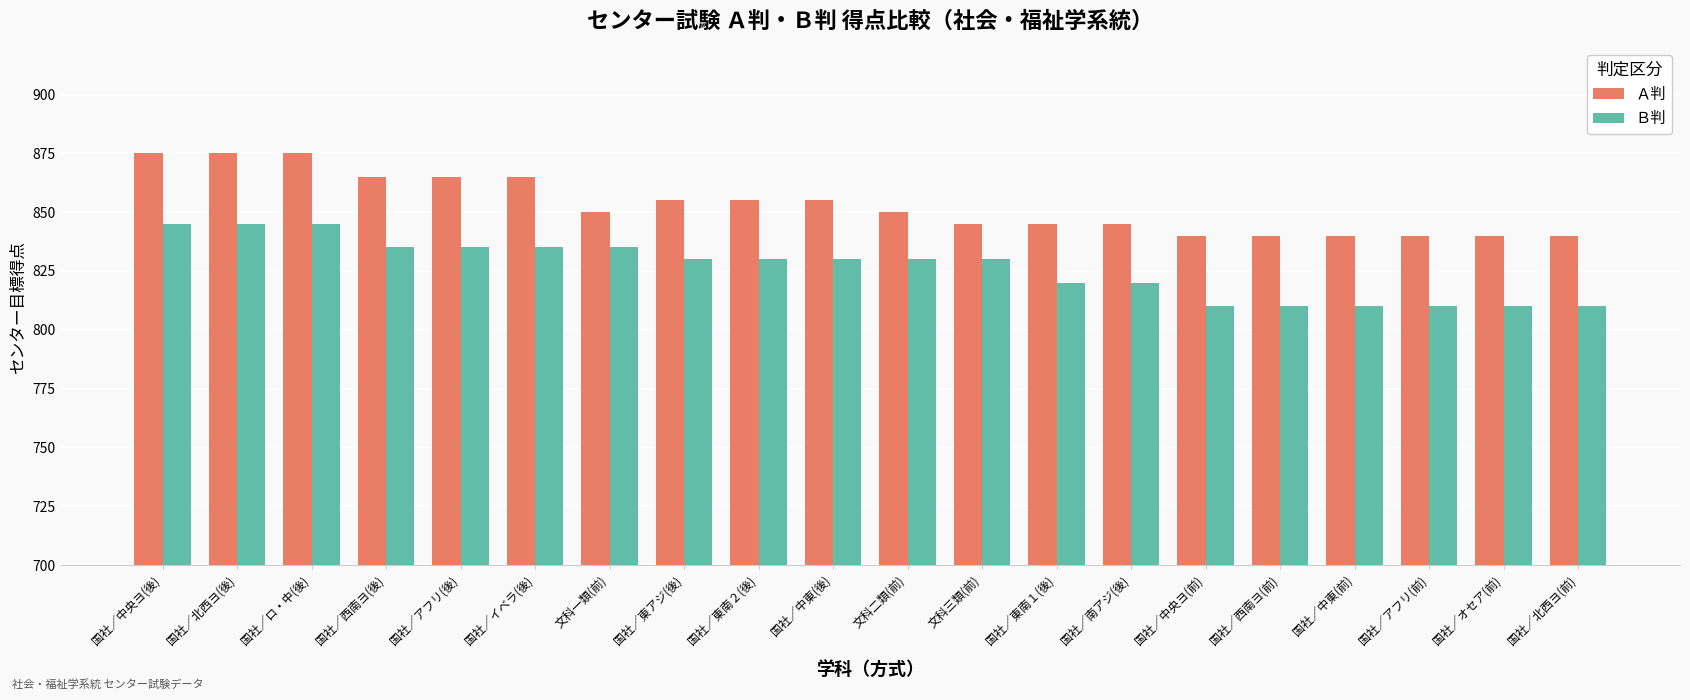

How many categories are shown in the chart?

20